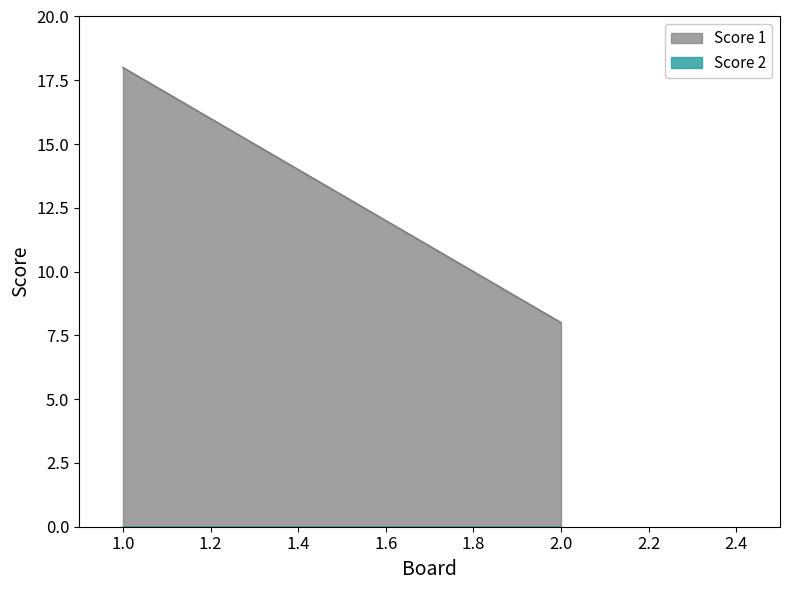

Rank the series at 2 from lowest to highest value.

Score 2, Score 1